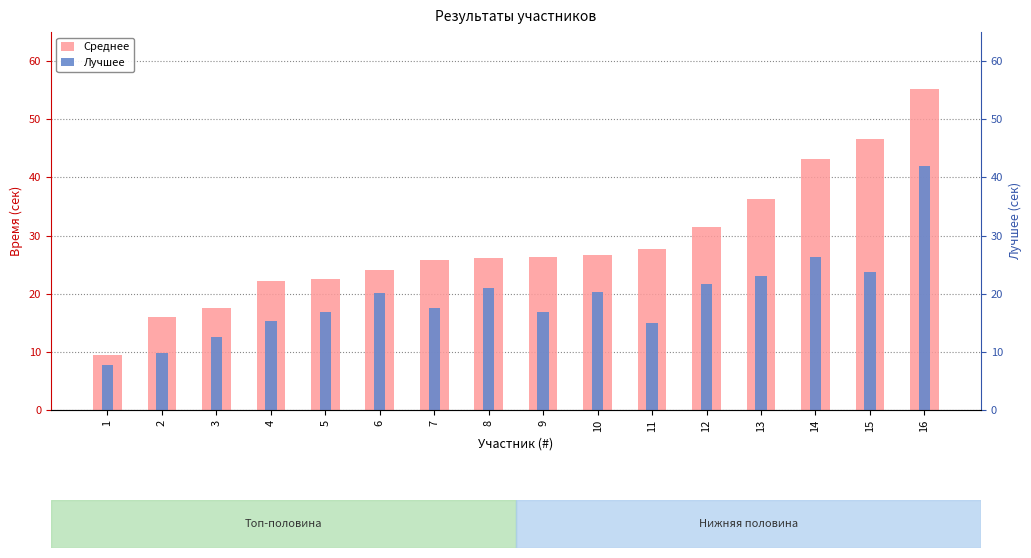

True or false: Лучшее has a value of 23.7 at 15.

True